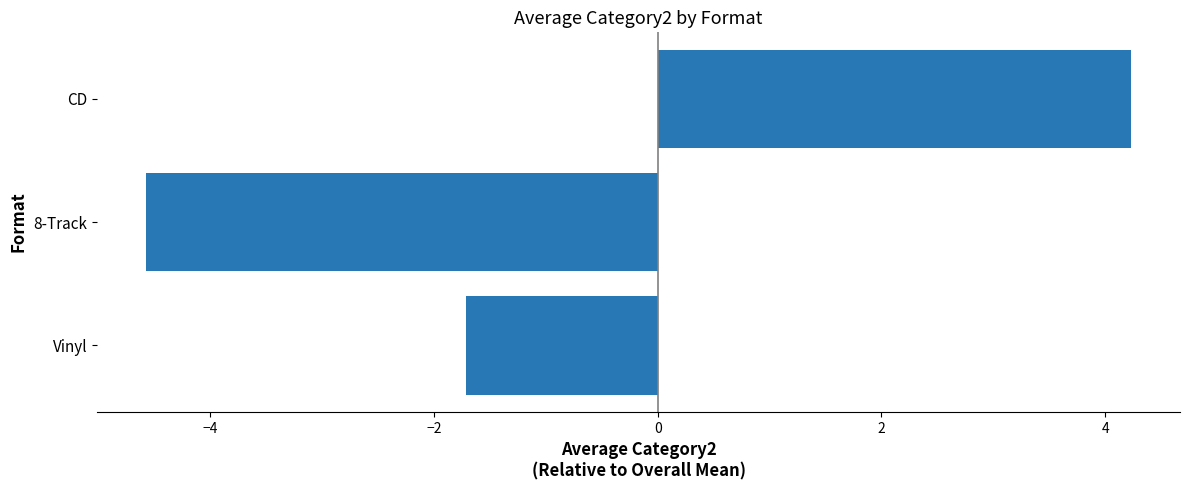

List the labels in order of value, smallest first.

8-Track, Vinyl, CD